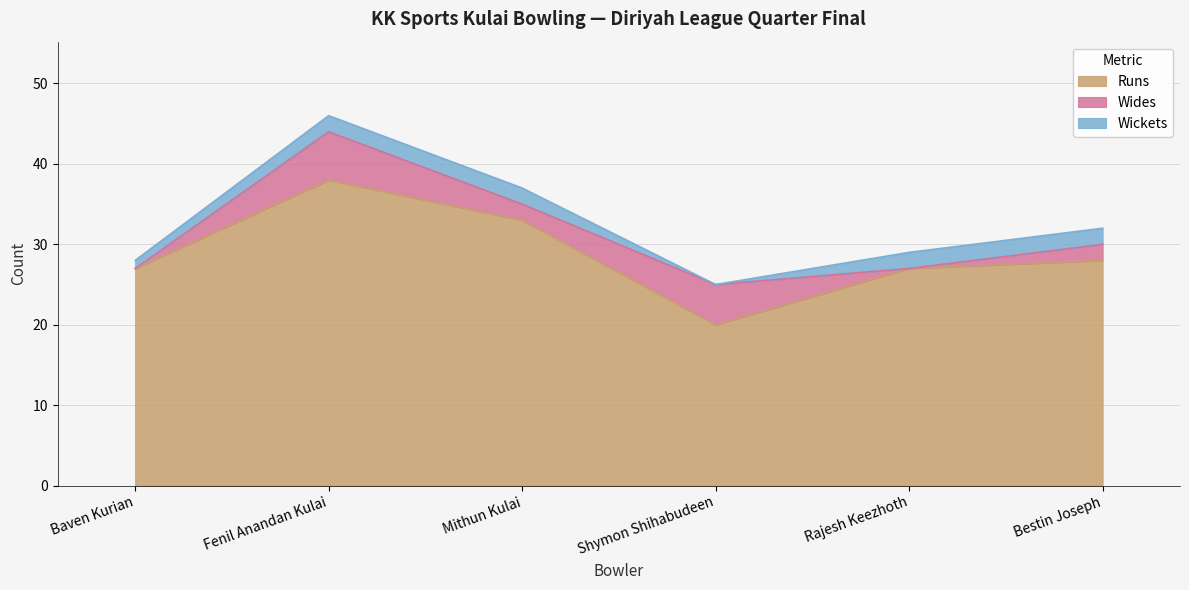

Which series has the largest total across all categories?

Runs